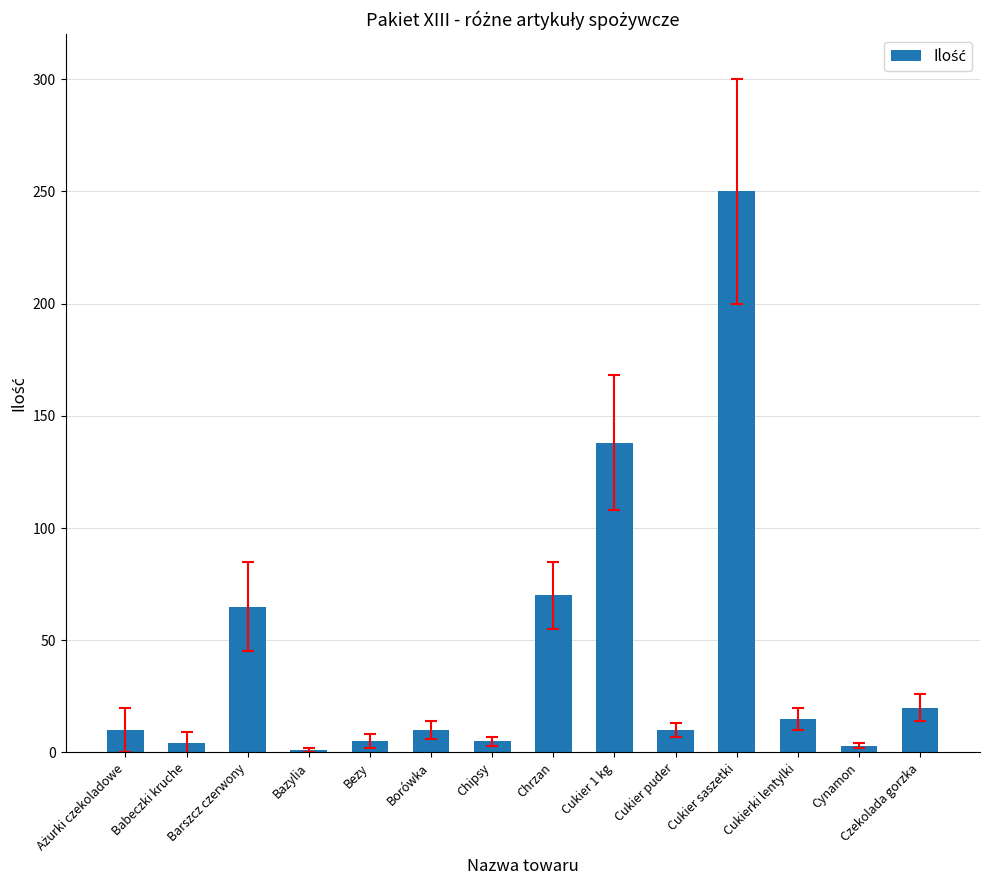

What is the maximum value shown in the chart?

250